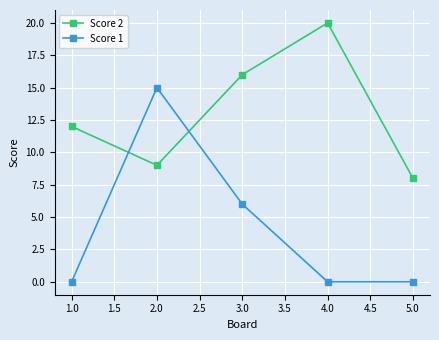

True or false: Score 2 has more than 0 interior local peaks.

True